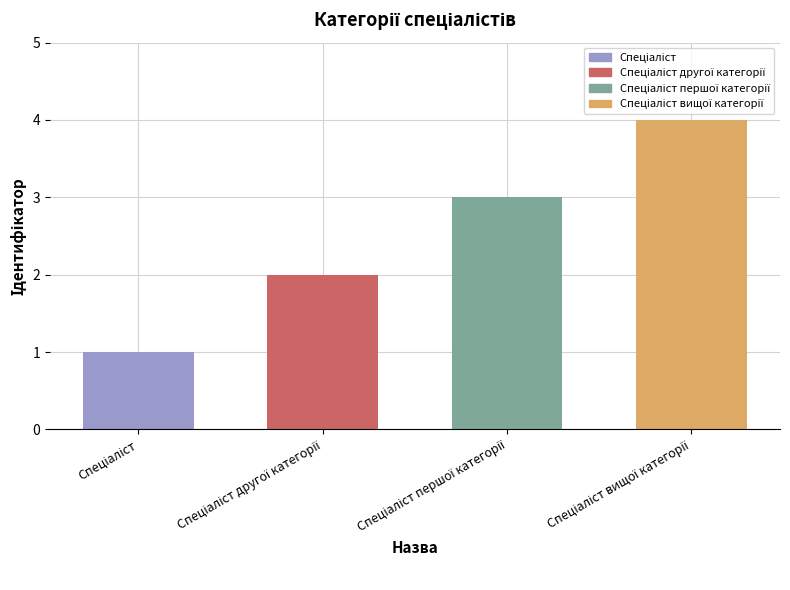

What is the value of the 3rd bar from the left?

3